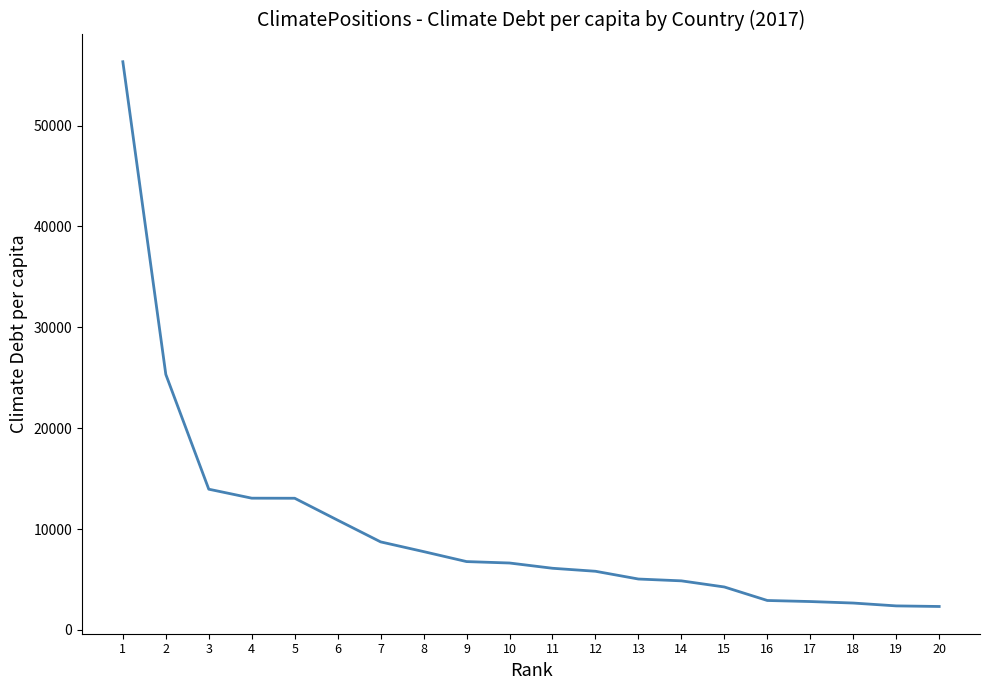

Where does the data first go above 6637?

1